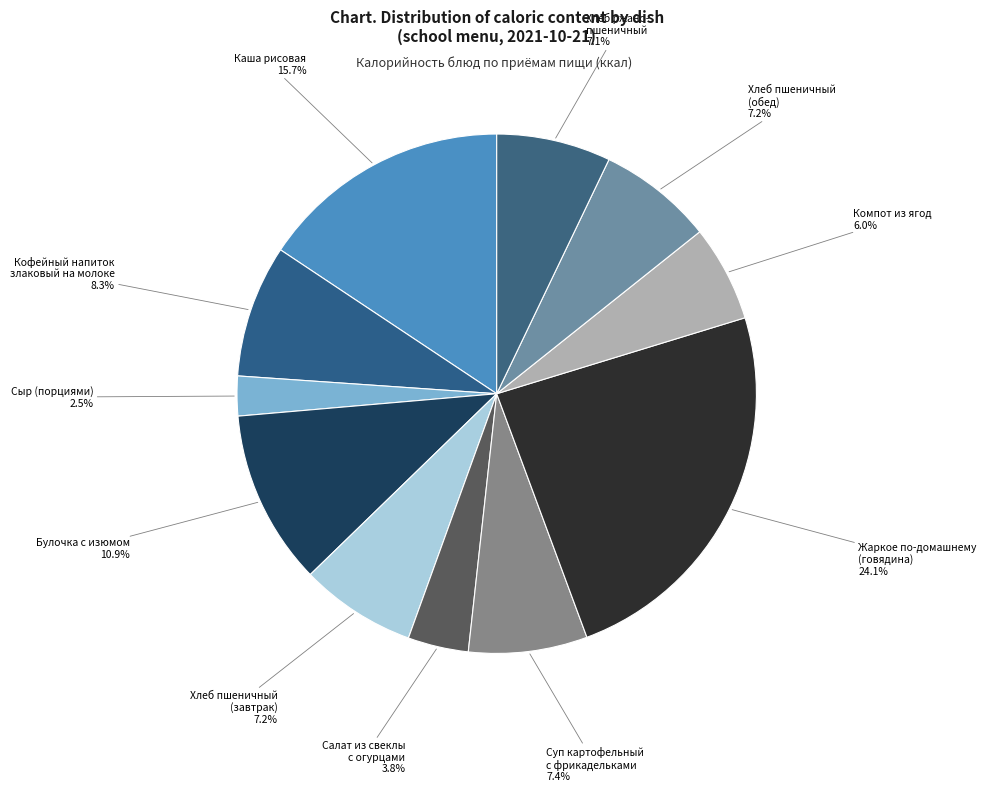

To the nearest percent, what percentage of the pie is Суп картофельный с фрикадельками?

7%